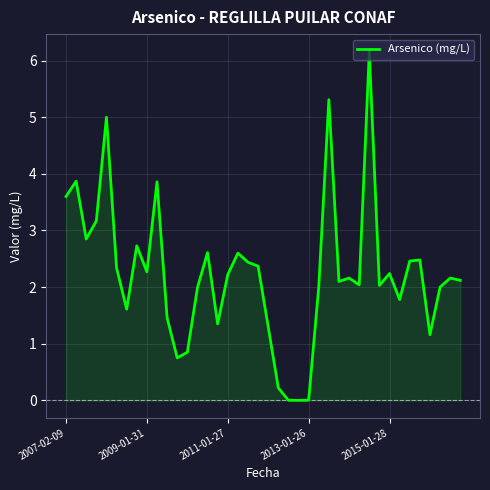

What is the maximum value shown in the chart?

6.2